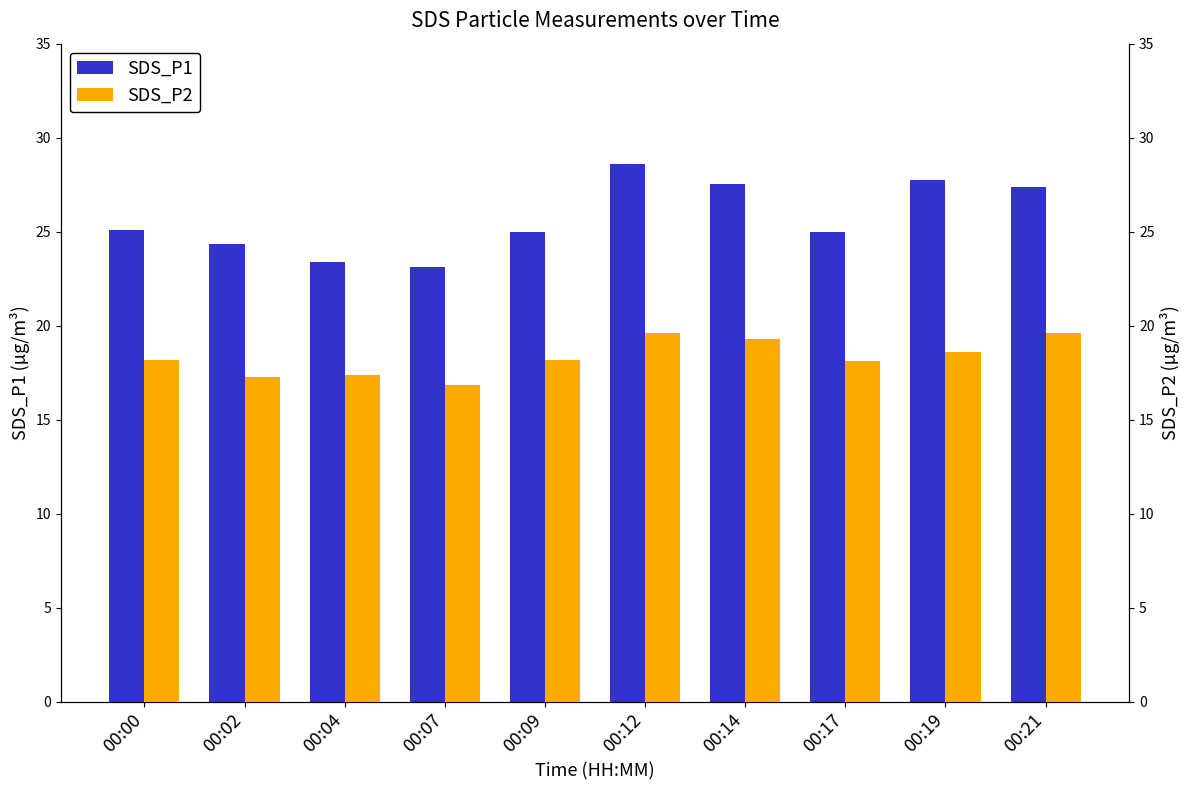

What are all the series names shown in the legend?

SDS_P1, SDS_P2